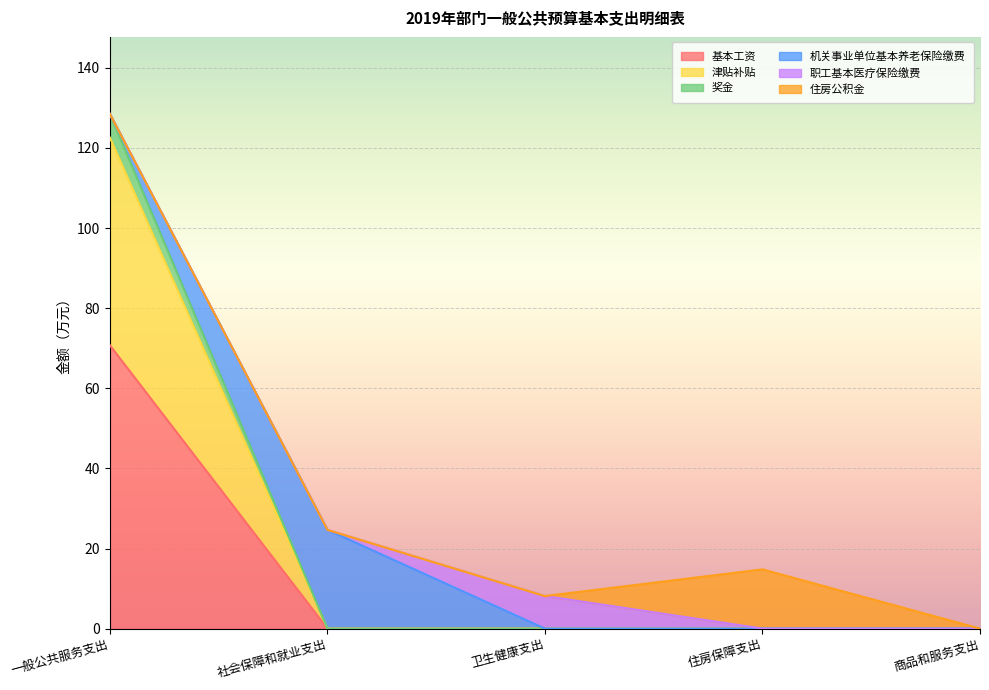

The 基本工资 series shows -46.2 at 商品和服务支出. True or false?

False